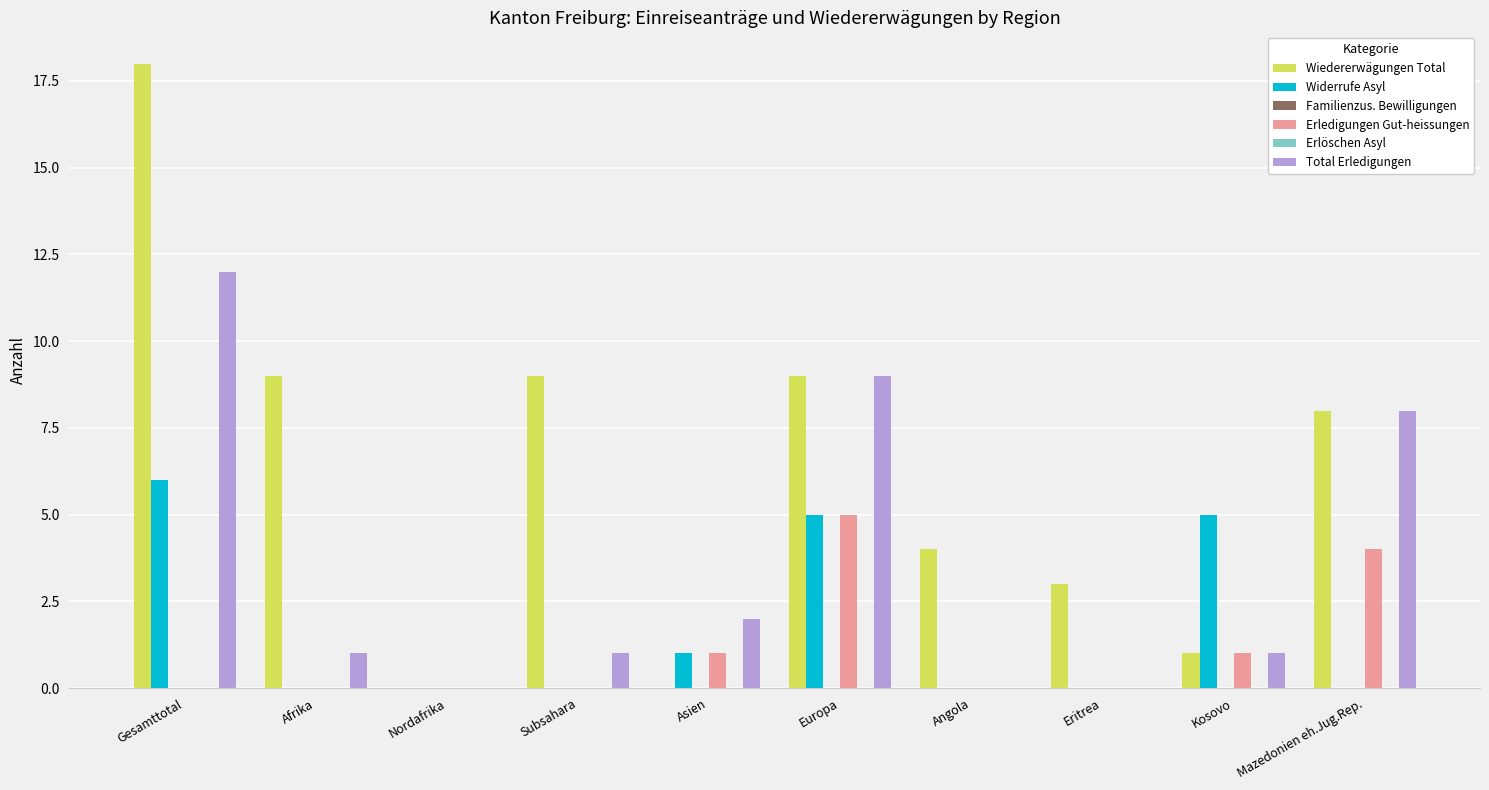

What is the sum of the Wiedererwägungen Total values at Afrika and Mazedonien eh.Jug.Rep.?

17